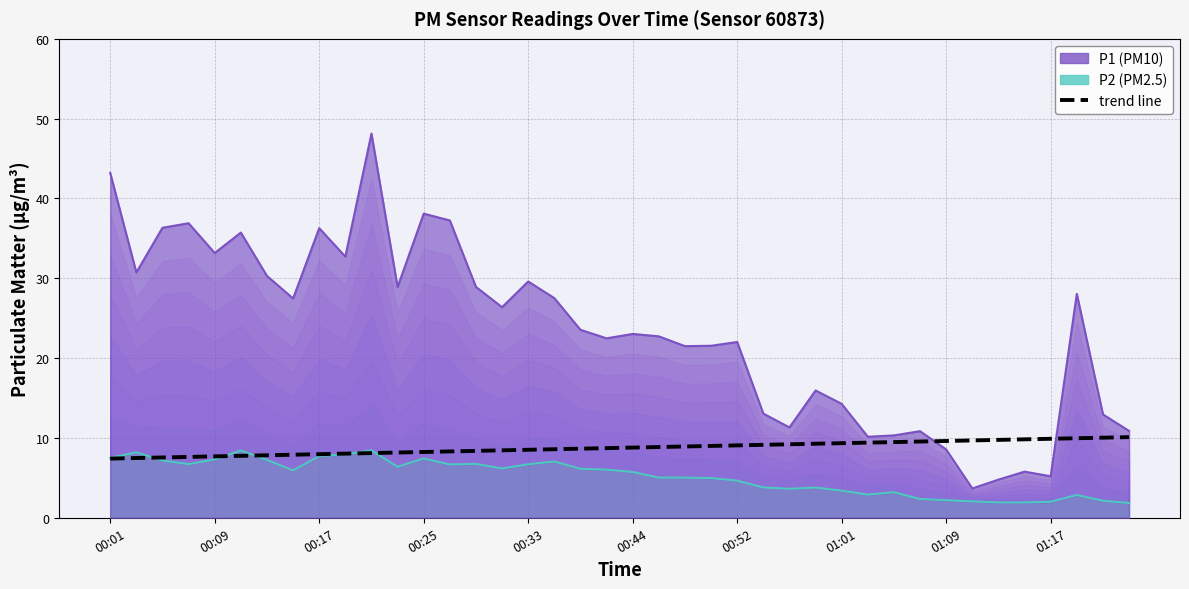

At which category does the chart reach its minimum across all series?

00:01